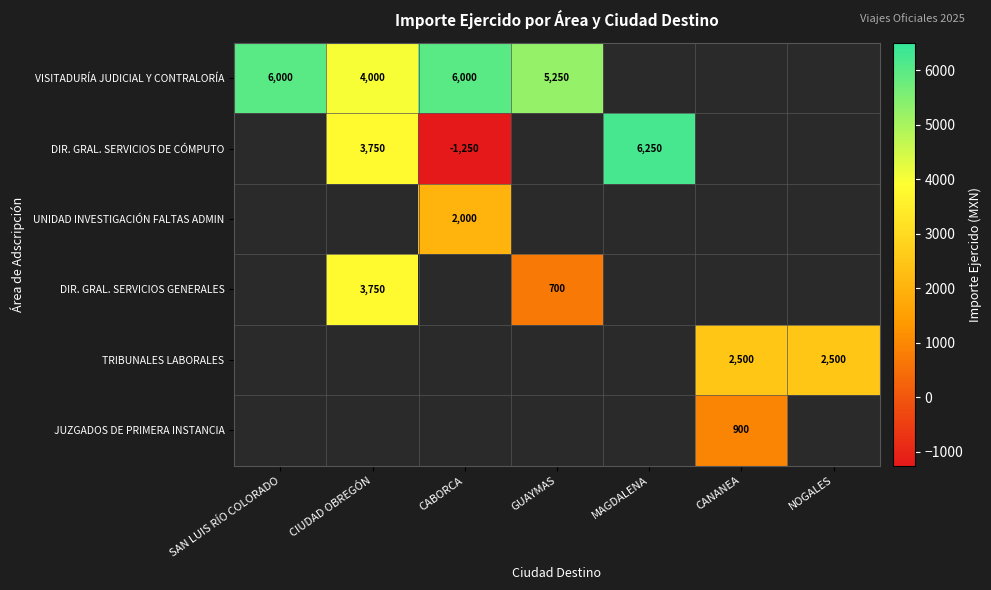

Which has a higher value, NOGALES or CABORCA?

CABORCA